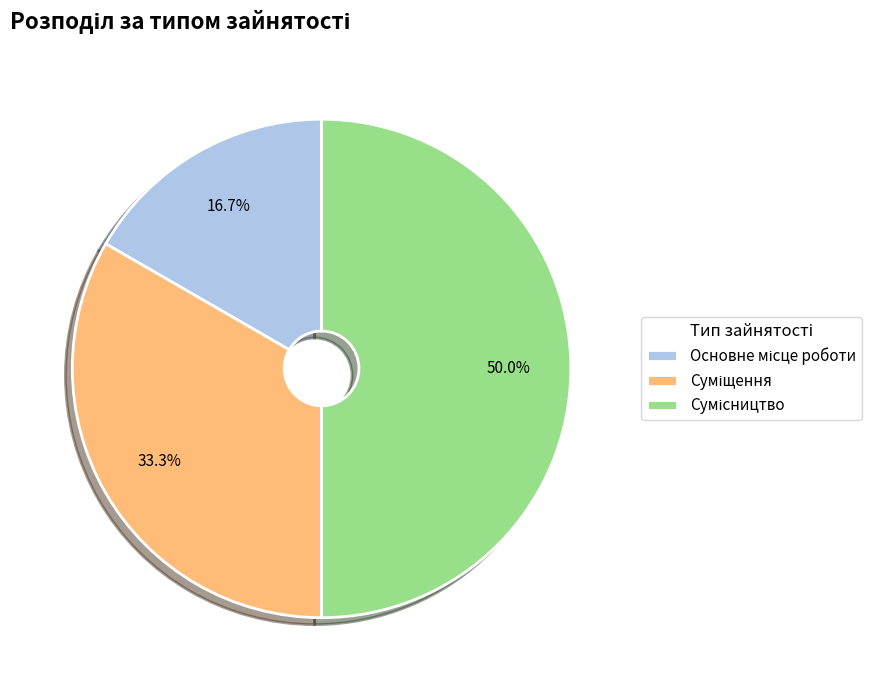

Between Суміщення and Сумісництво, which is larger?

Сумісництво